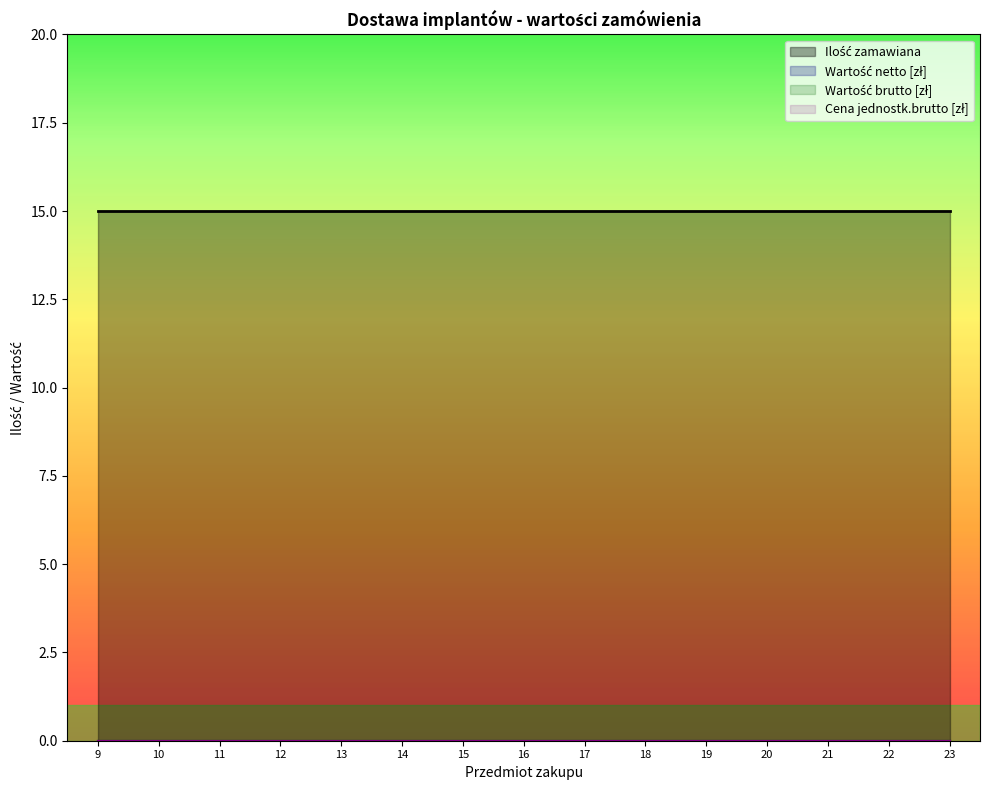

List the series in order of their peak value, lowest first.

Wartość netto [zł], Wartość brutto [zł], Cena jednostk.brutto [zł], Ilość zamawiana